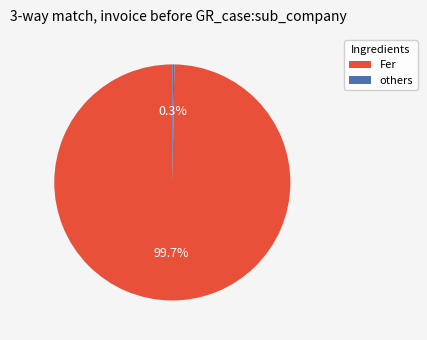

Does any single category account for the majority?

Yes